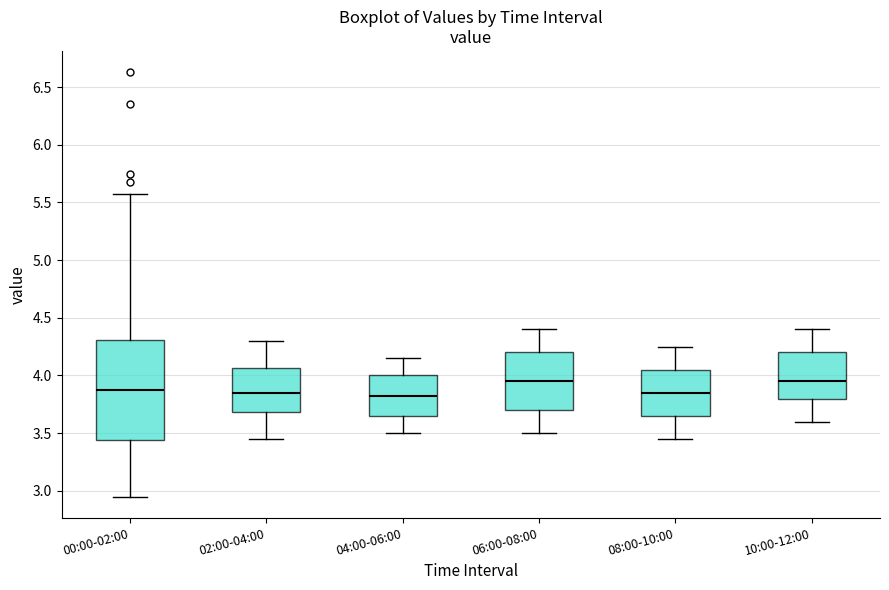

Where does the lower whisker of the box for 04:00-06:00 end on the y-axis? The values are not printed on the chart, so give them approximately, as read against the axis.

3.50